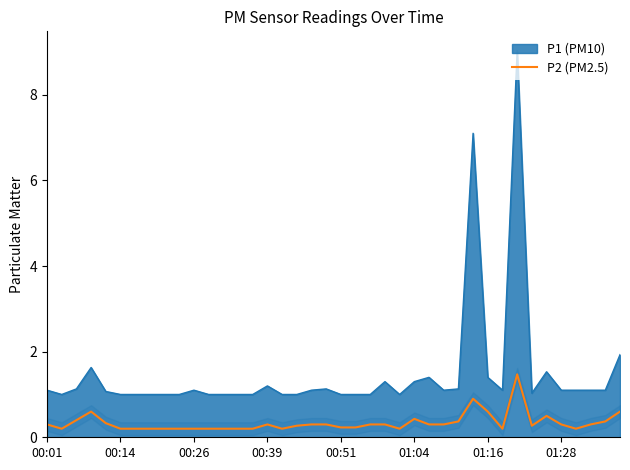

What is the difference between the maximum and minimum values in the P2 (PM2.5) series?

1.3